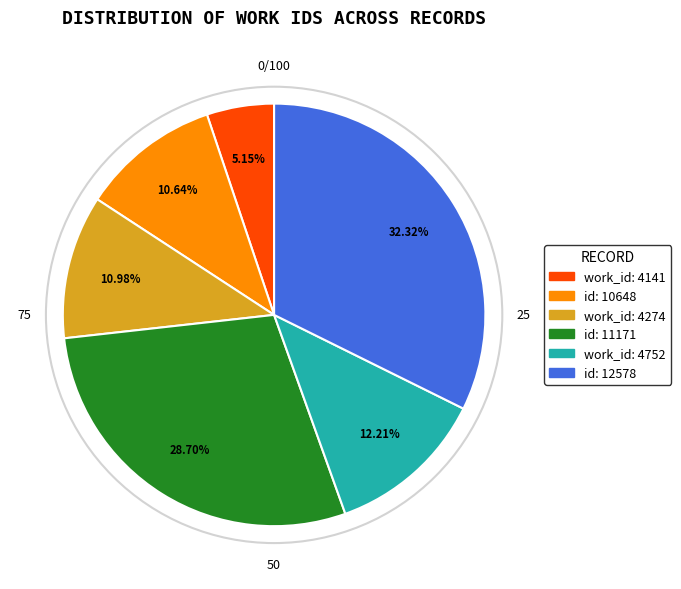

The id: 12578 slice represents 32% of the pie. True or false?

True